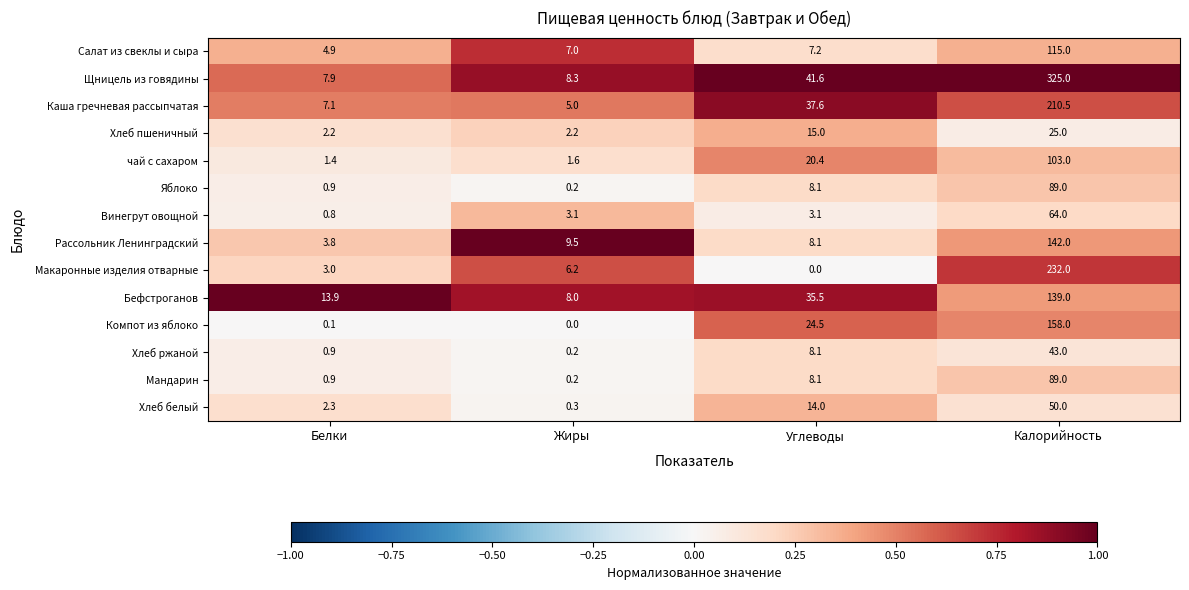

Which category has the highest value across all series?

Калорийность